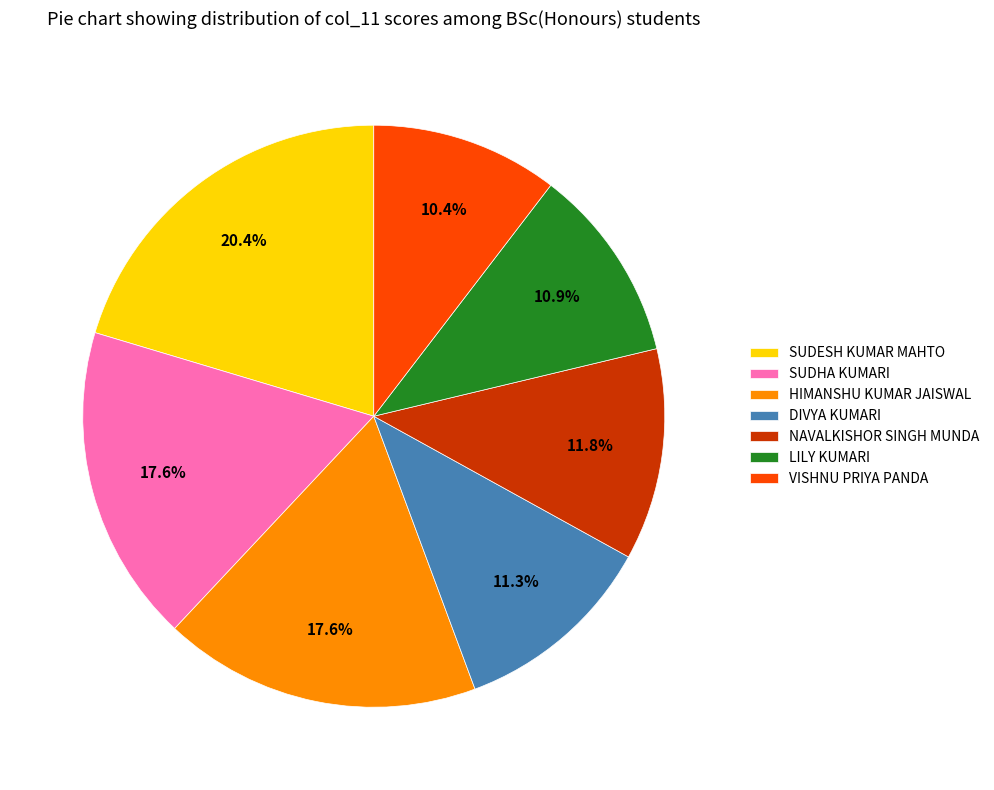

Count the number of slices in the pie.

7